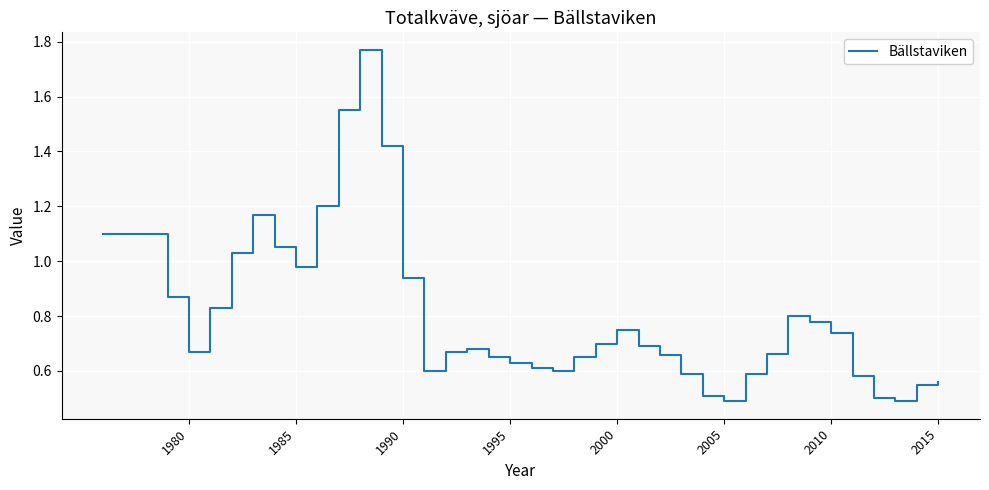

How many lines are shown in the chart?

1